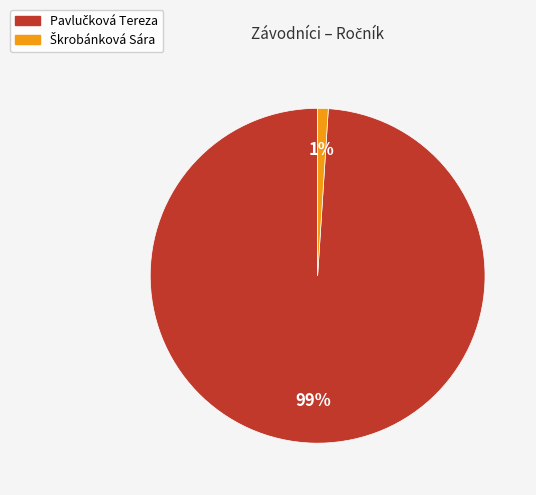

To the nearest percent, what is the average slice percentage?

50%